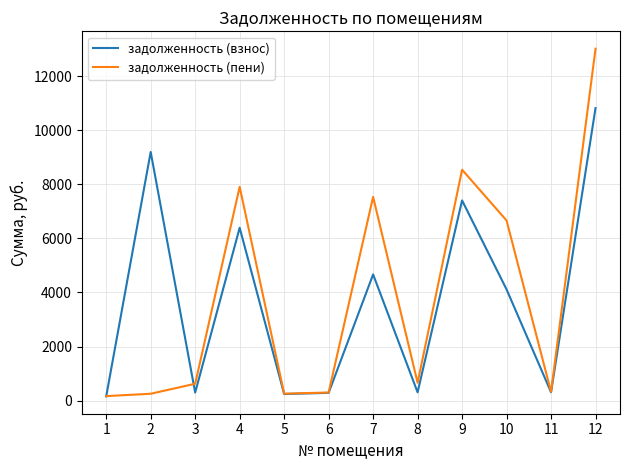

Read the задолженность (взнос) value at 3.

297.4